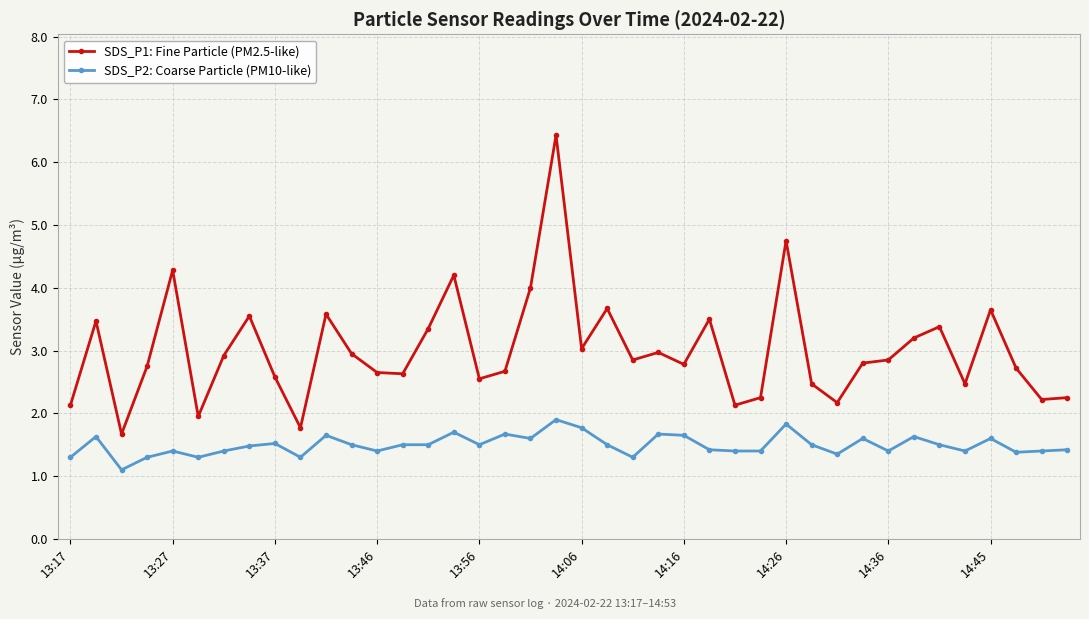

At how many categories does at least one series exceed 1?

40